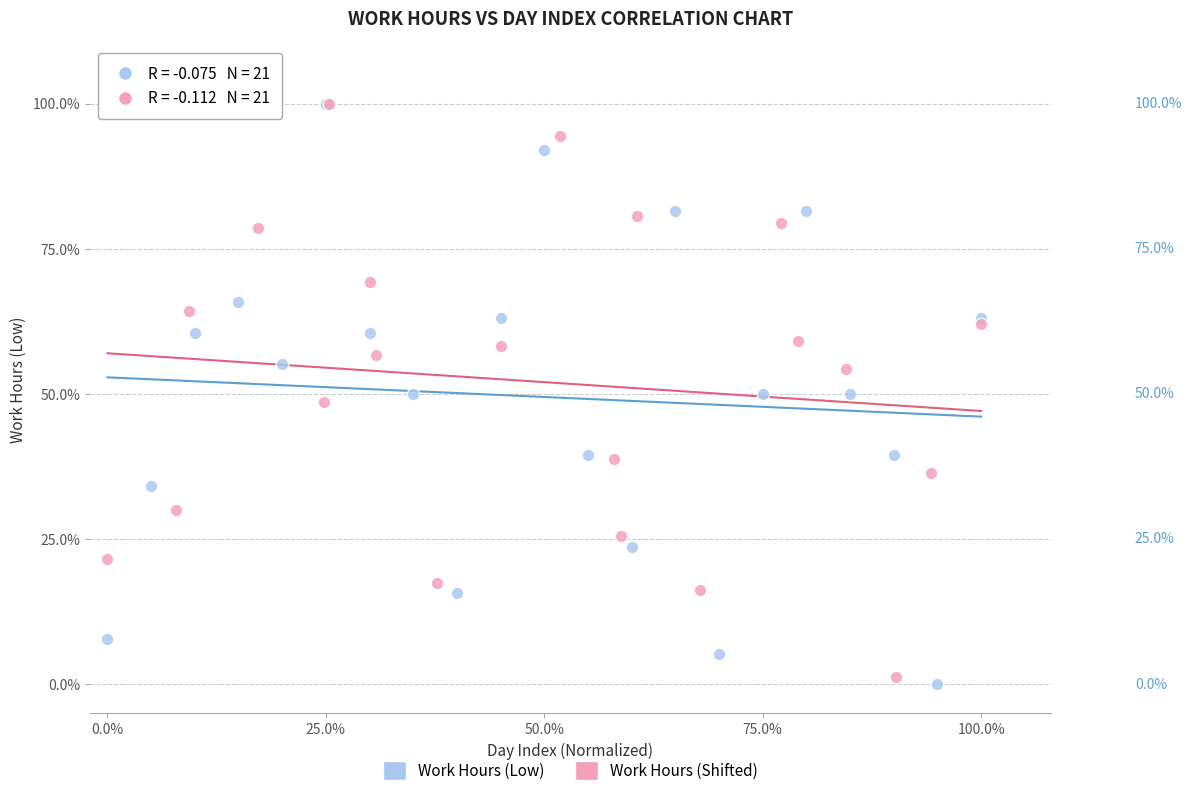

What are all the series names shown in the legend?

Work Hours (Low), Work Hours (Shifted)